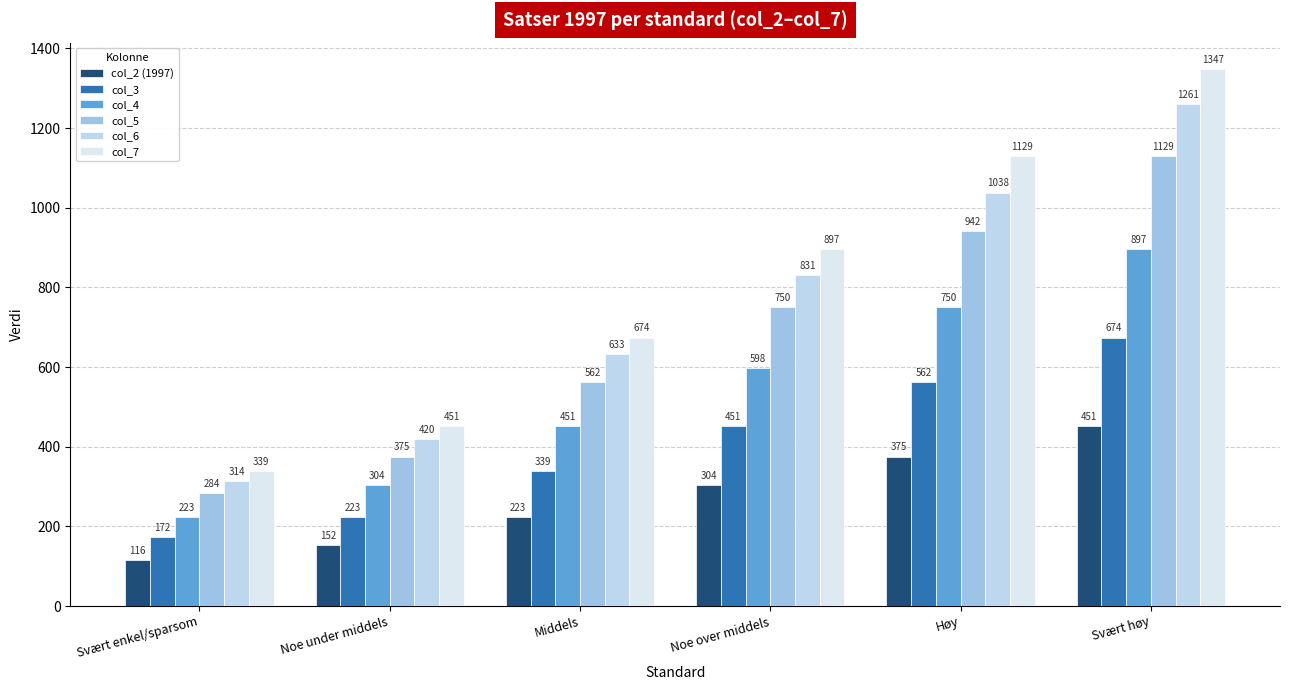

At which label does col_2 (1997) first exceed 304?

Høy